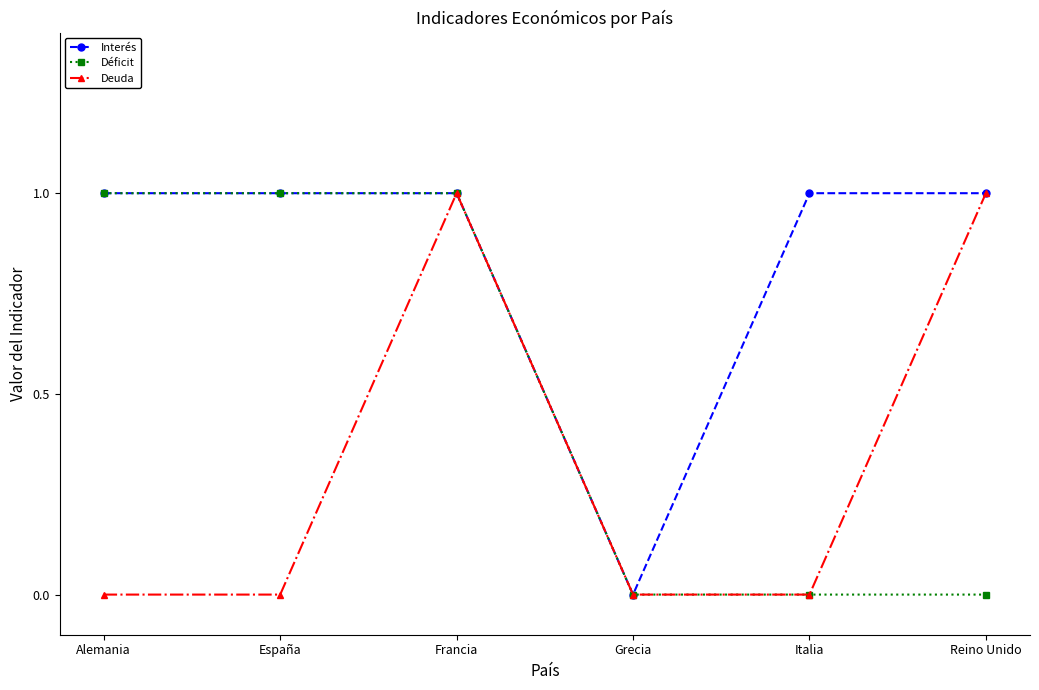

List the series in order of their overall mean, highest first.

Interés, Déficit, Deuda